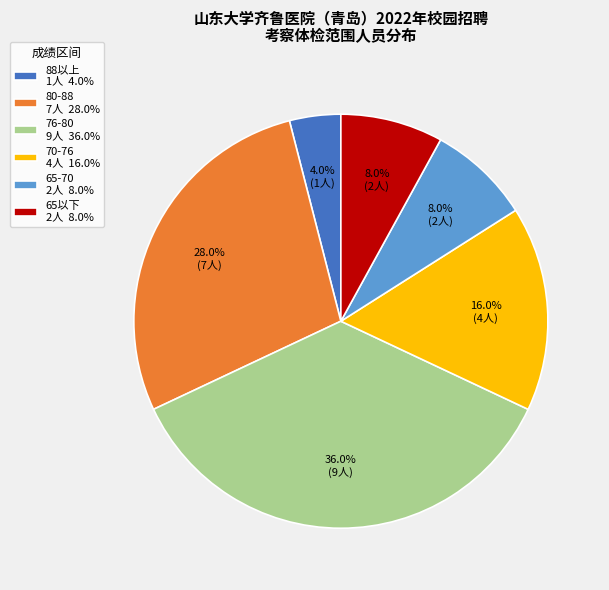

Which slice is the largest?

76-80 9人 36.0%